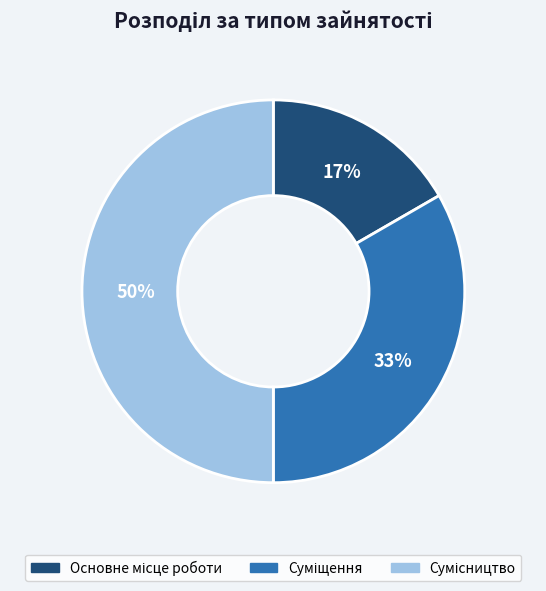

How many slices are in this pie chart?

3